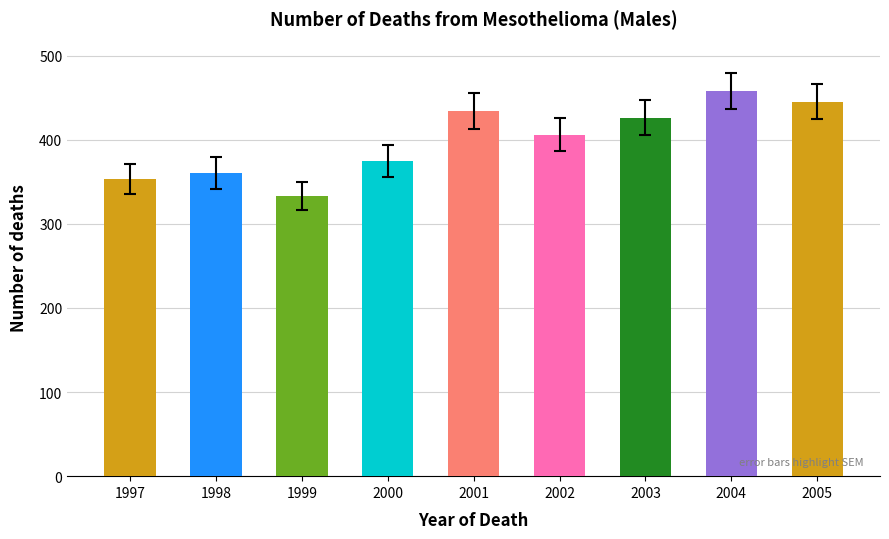

What is the difference between the maximum and minimum values?

125